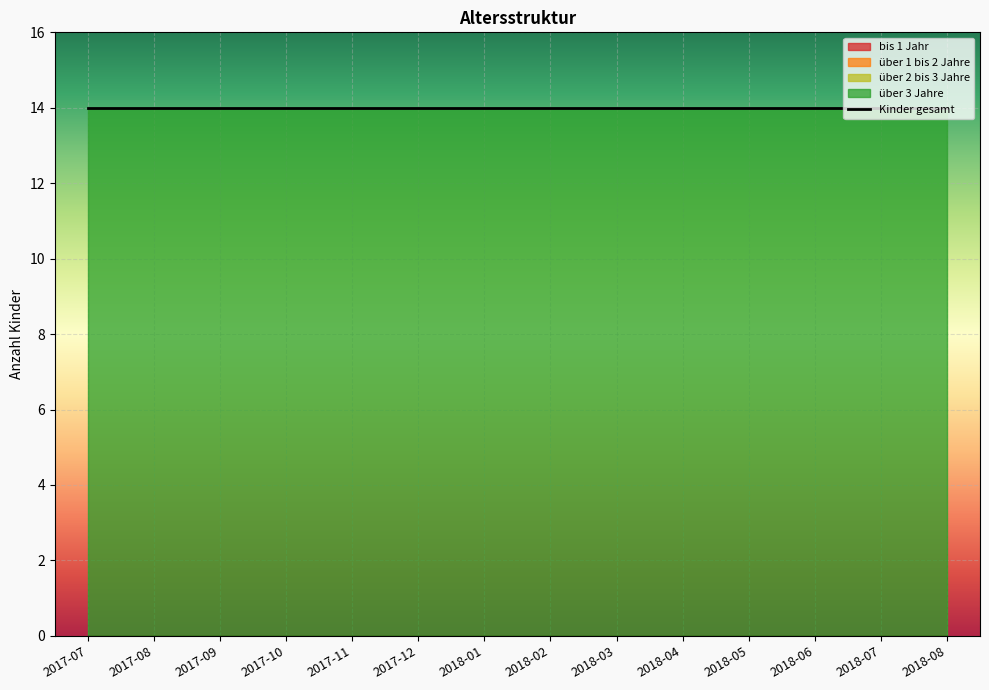

True or false: Kinder gesamt and bis 1 Jahr cross at least once.

False